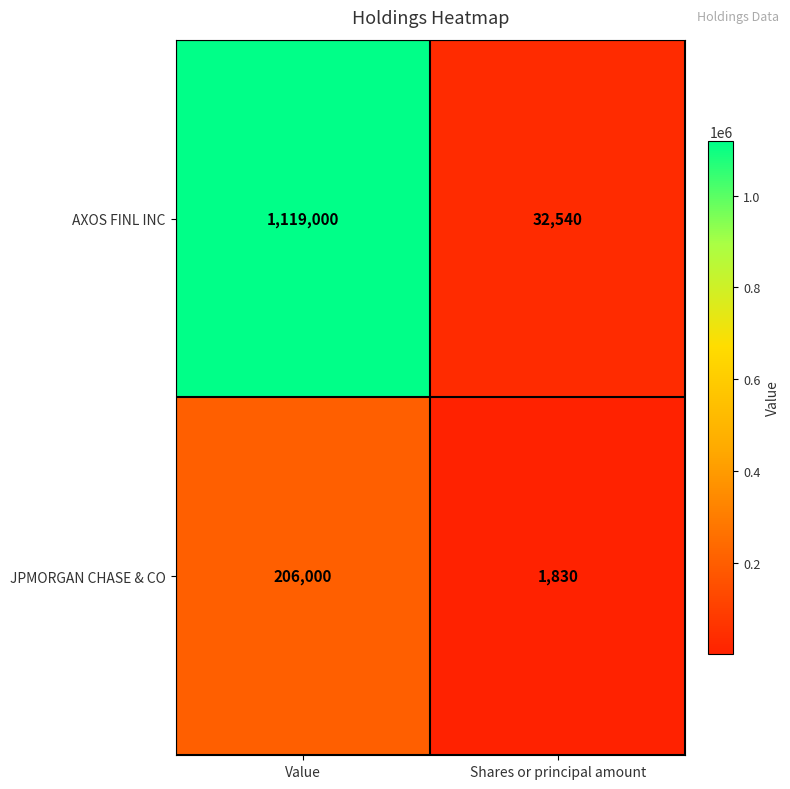

Which series has the largest total across all categories?

AXOS FINL INC